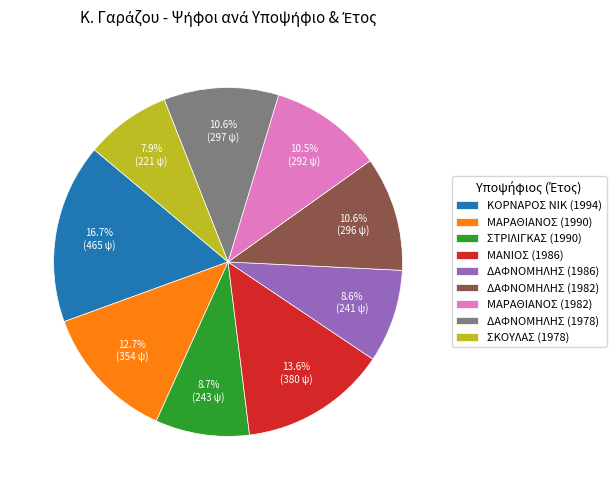

What is the largest slice in the pie chart?

ΚΟΡΝΑΡΟΣ ΝΙΚ (1994)